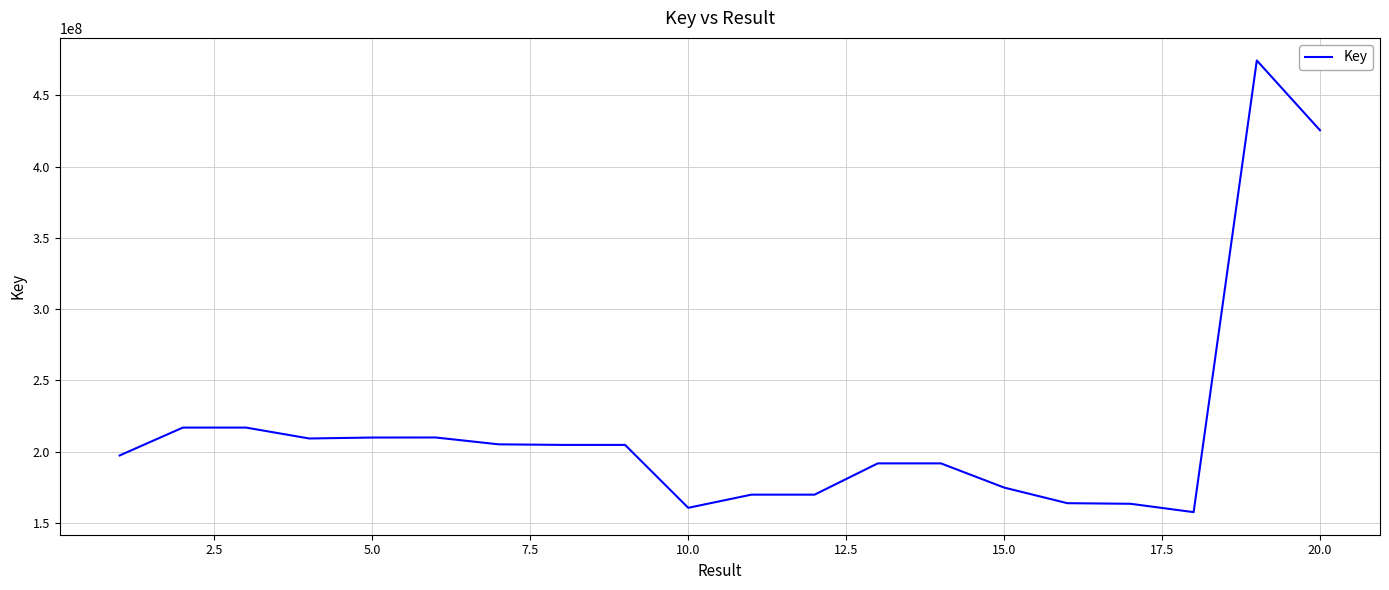

What is the greatest value displayed?

474460317